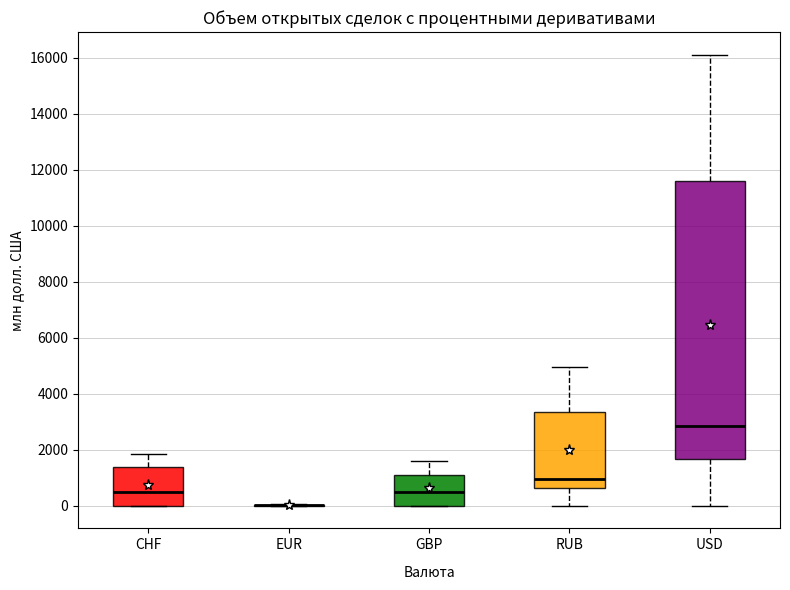

Which box is the tallest, from its lower edge to its upper edge?

USD